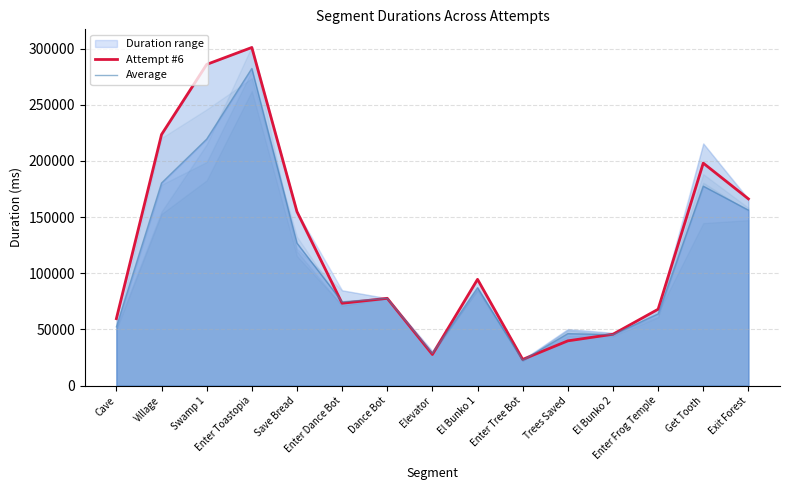

Where is the first local maximum for Attempt #6?

Enter Toastopia